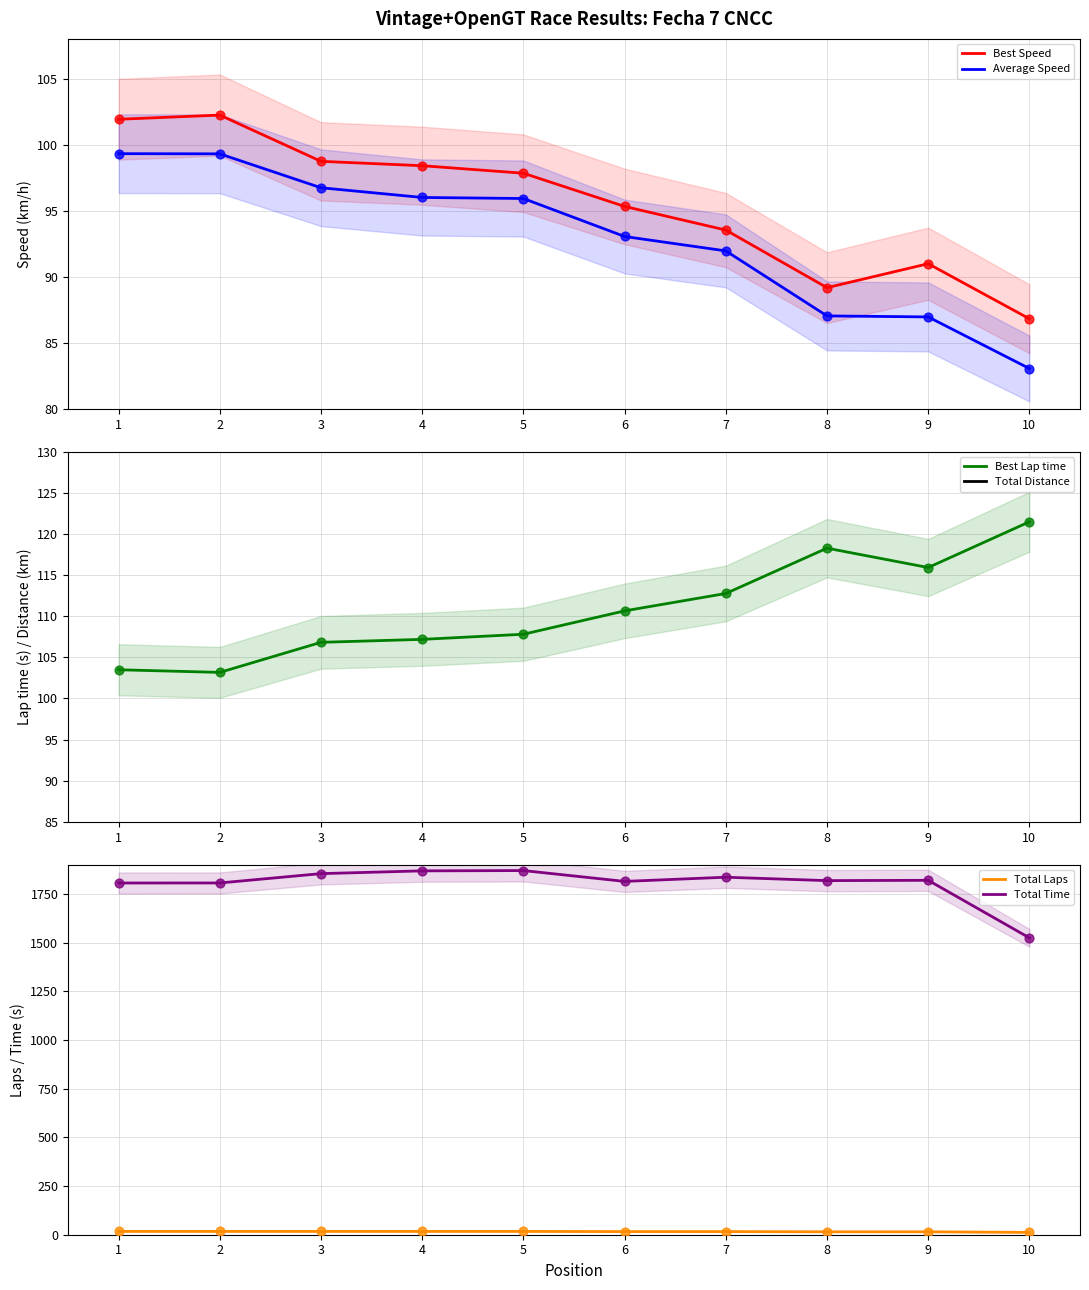

At which category is the sum across all series the highest?

5